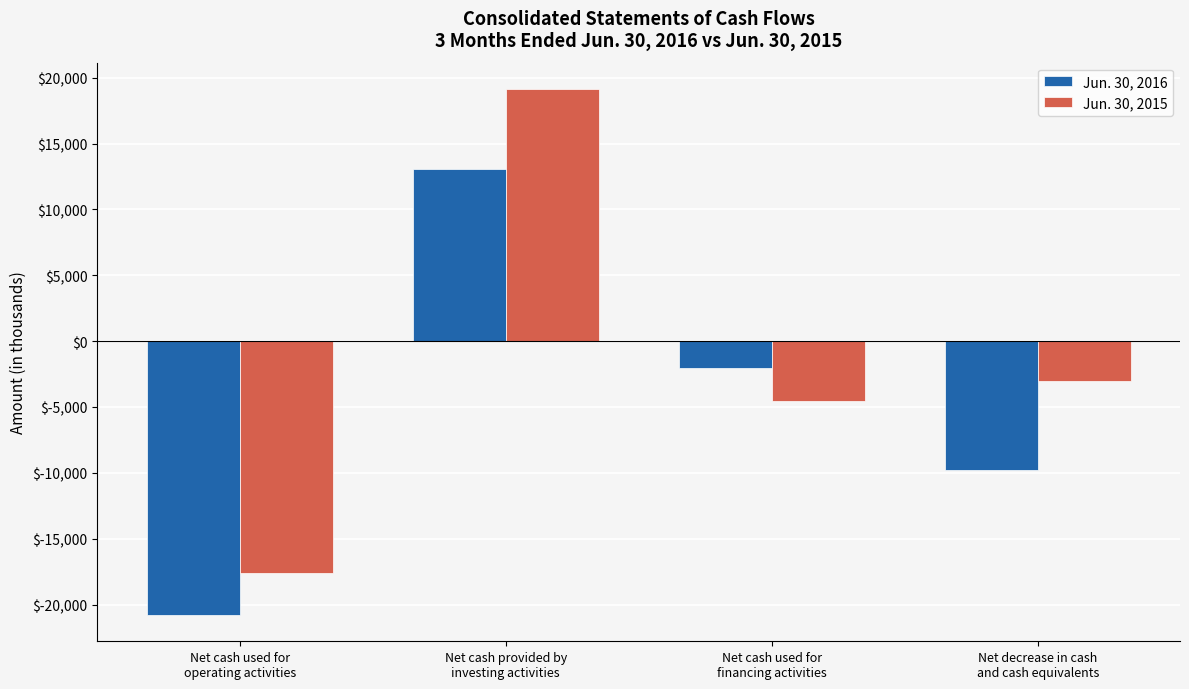

Is it true that Jun. 30, 2016 equals -2055 at Net cash used for
financing activities?

True